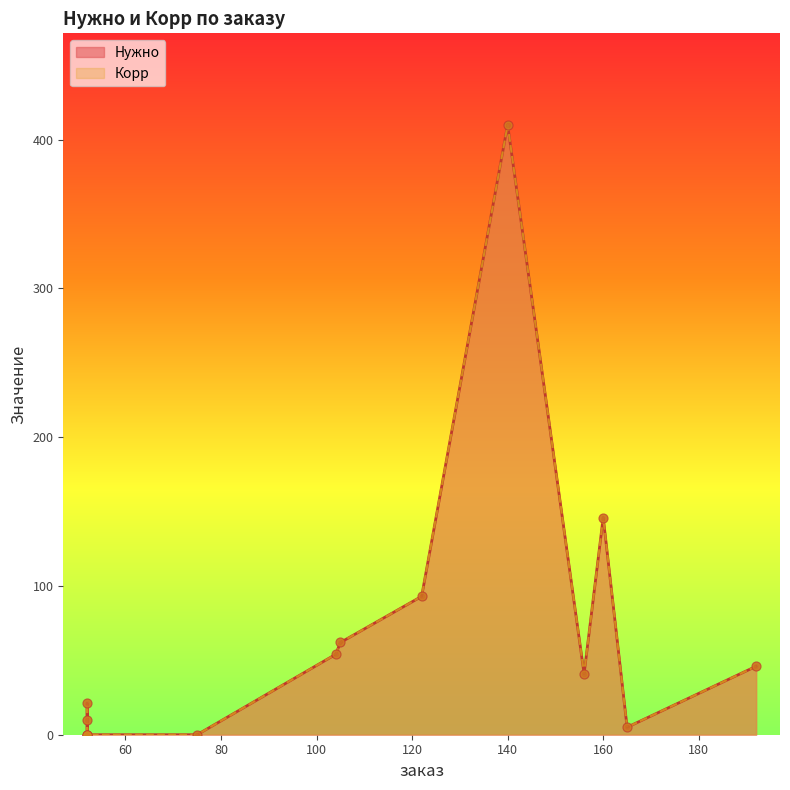

Which series contains the highest Y value?

Нужно